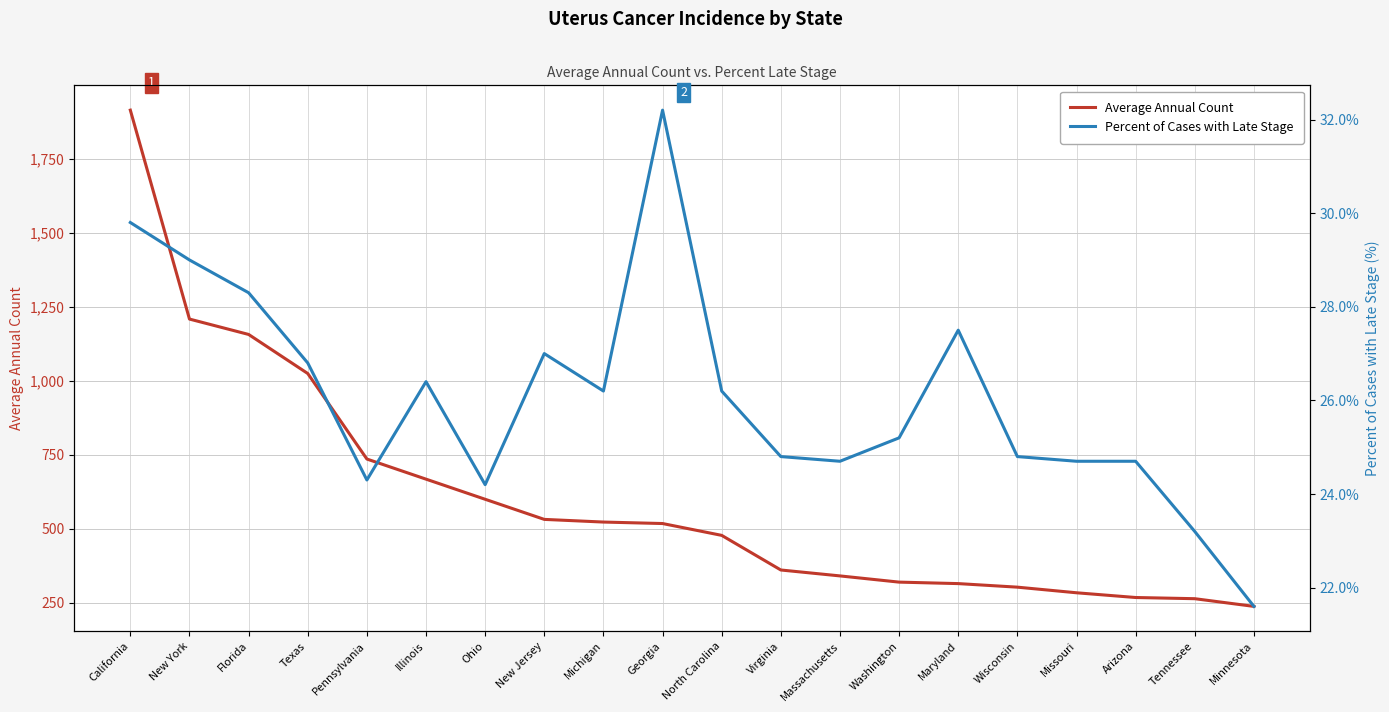

True or false: Average Annual Count and Percent of Cases with Late Stage cross at least once.

False